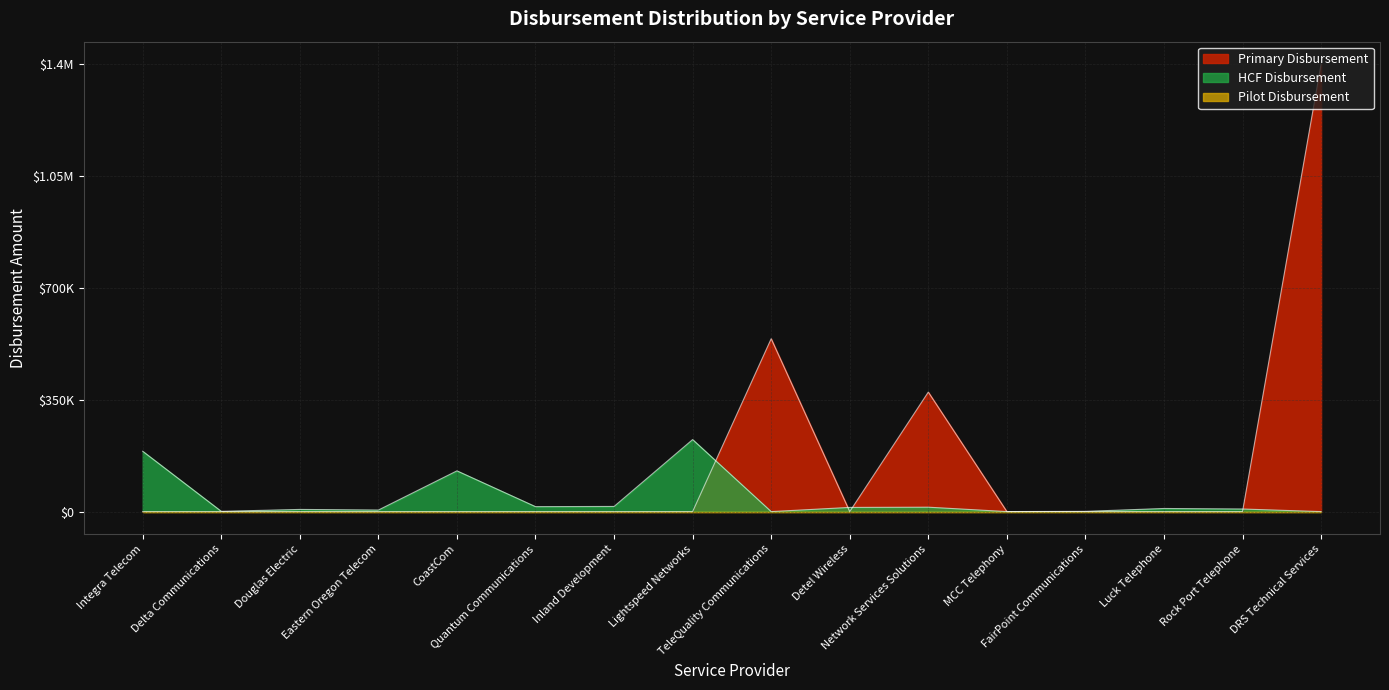

True or false: HCF Disbursement and Primary Disbursement cross at least once.

True